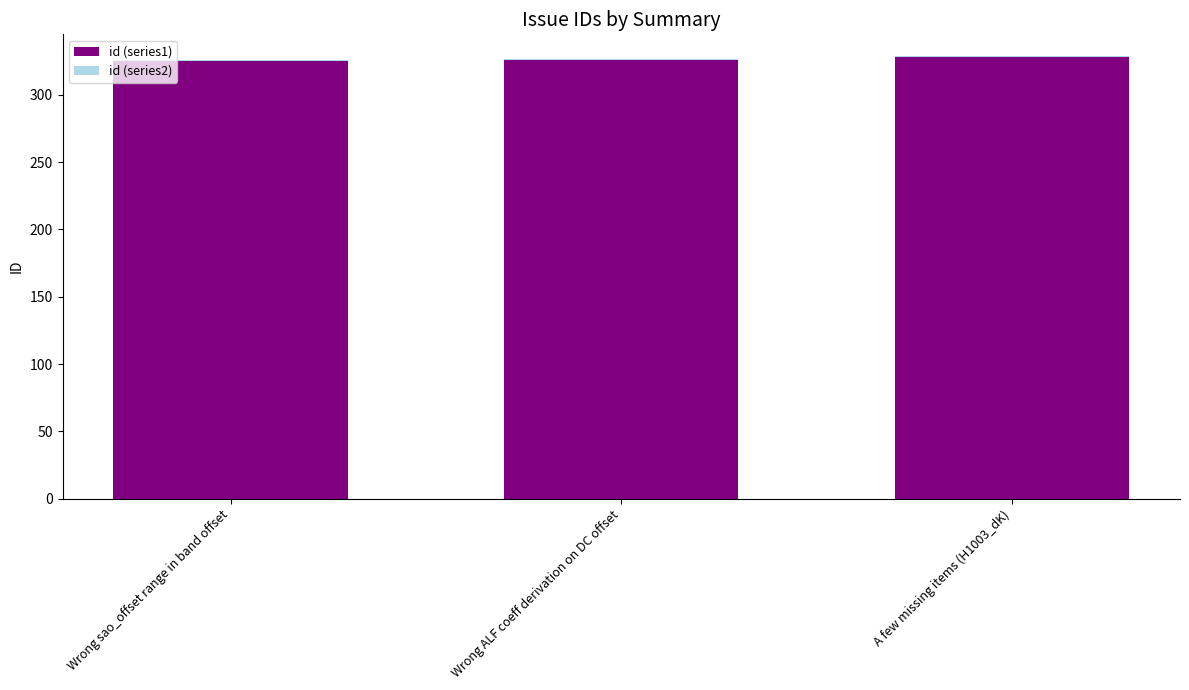

What is the sum of all id (series1) values?

979.0